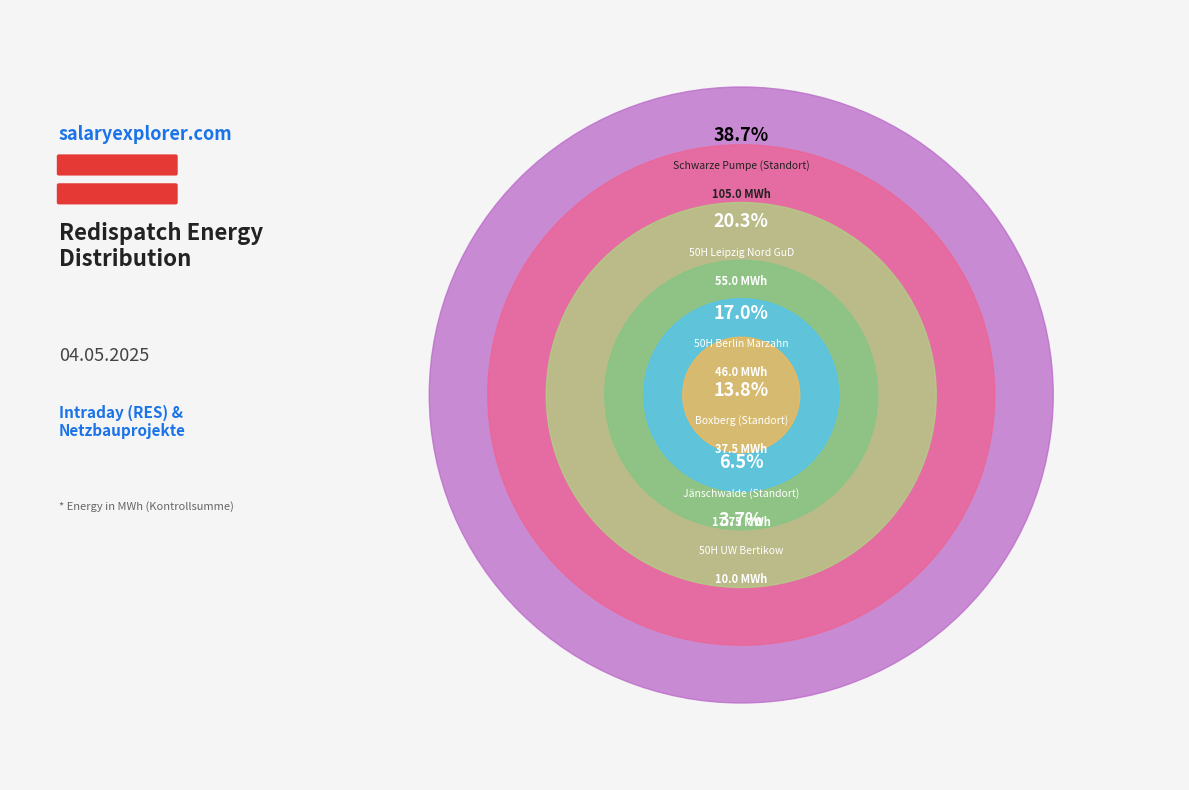

Is Boxberg (Standort) the majority of the pie?

No